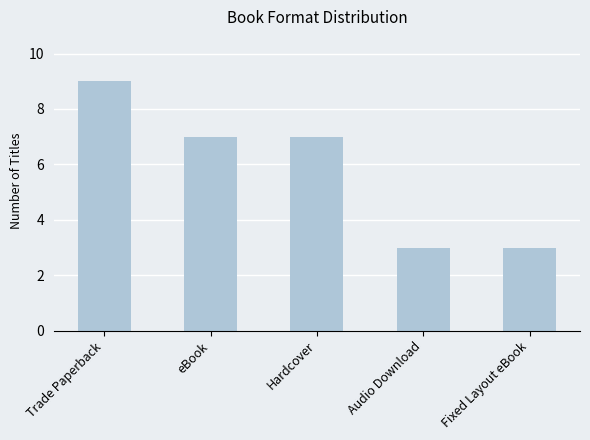

What position from the right is Audio Download?

2